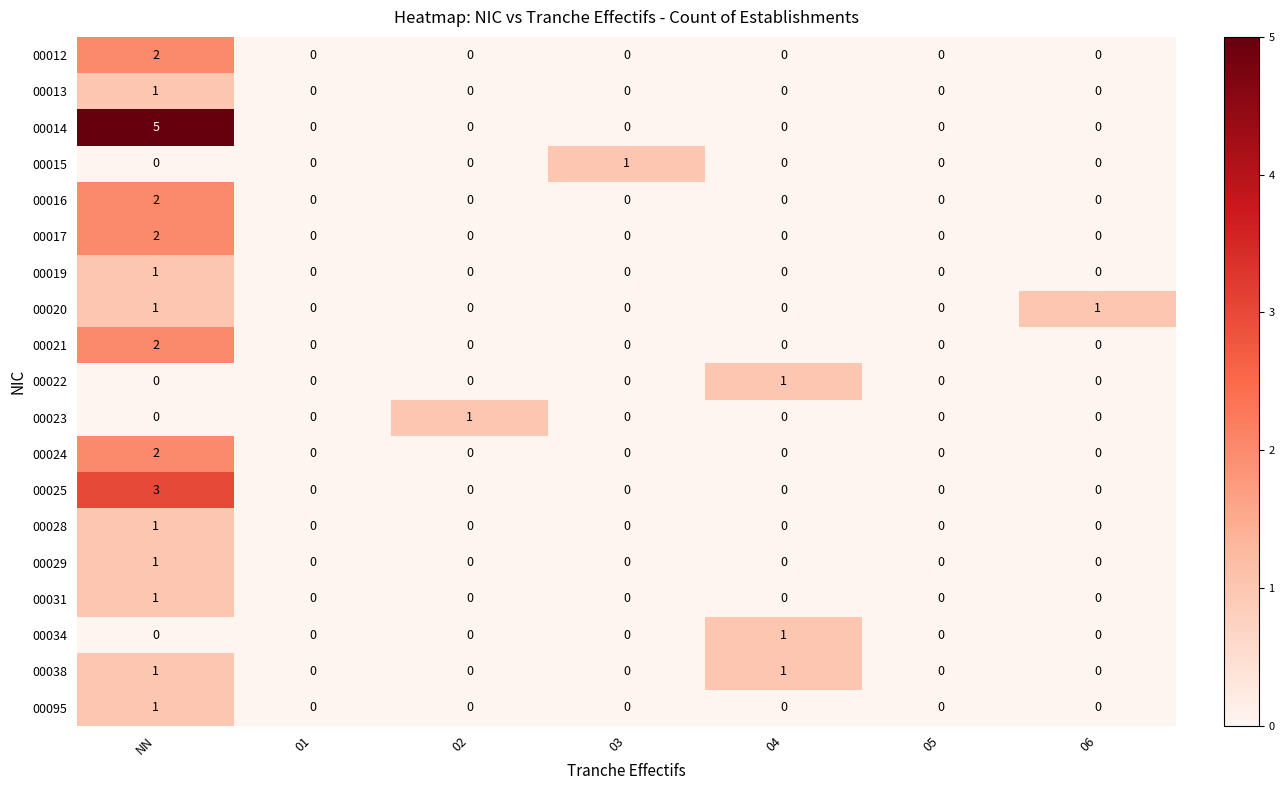

What is the sum of all 00014 values?

5